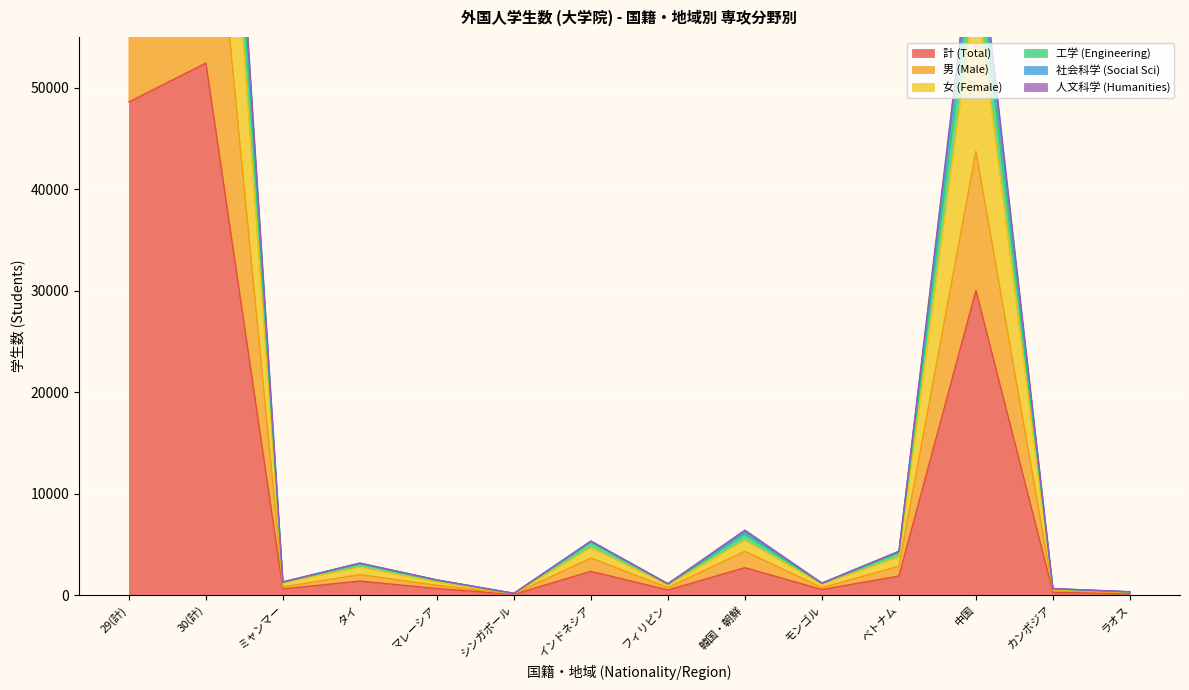

Reading left to right, extract all data points from this chart.

計 (Total): 29(計)=48606	30(計)=52437	ミャンマー=602	タイ=1373	マレーシア=641	シンガポール=72	インドネシア=2333	フィリピン=498	韓国・朝鮮=2697	モンゴル=539	ベトナム=1872	中国=30032	カンボジア=264	ラオス=142
男 (Male): 29(計)=73386	30(計)=79122	ミャンマー=803	タイ=2010	マレーシア=960	シンガポール=110	インドネシア=3643	フィリピン=731	韓国・朝鮮=4313	モンゴル=732	ベトナム=2836	中国=43744	カンボジア=436	ラオス=222
女 (Female): 29(計)=97212	30(計)=104874	ミャンマー=1204	タイ=2746	マレーシア=1282	シンガポール=144	インドネシア=4666	フィリピン=996	韓国・朝鮮=5394	モンゴル=1078	ベトナム=3744	中国=60064	カンボジア=528	ラオス=284
工学 (Engineering): 29(計)=105152	30(計)=113649	ミャンマー=1249	タイ=3058	マレーシア=1446	シンガポール=149	インドネシア=5199	フィリピン=1069	韓国・朝鮮=5983	モンゴル=1131	ベトナム=4171	中国=64484	カンボジア=593	ラオス=301
社会科学 (Social Sci): 29(計)=110920	30(計)=119596	ミャンマー=1294	タイ=3150	マレーシア=1492	シンガポール=166	インドネシア=5324	フィリピン=1115	韓国・朝鮮=6399	モンゴル=1177	ベトナム=4314	中国=67966	カンボジア=635	ラオス=319
人文科学 (Humanities): 29(計)=109522	30(計)=118166	ミャンマー=1289	タイ=3132	マレーシア=1485	シンガポール=166	インドネシア=5301	フィリピン=1110	韓国・朝鮮=6254	モンゴル=1169	ベトナム=4299	中国=67074	カンボジア=634	ラオス=318